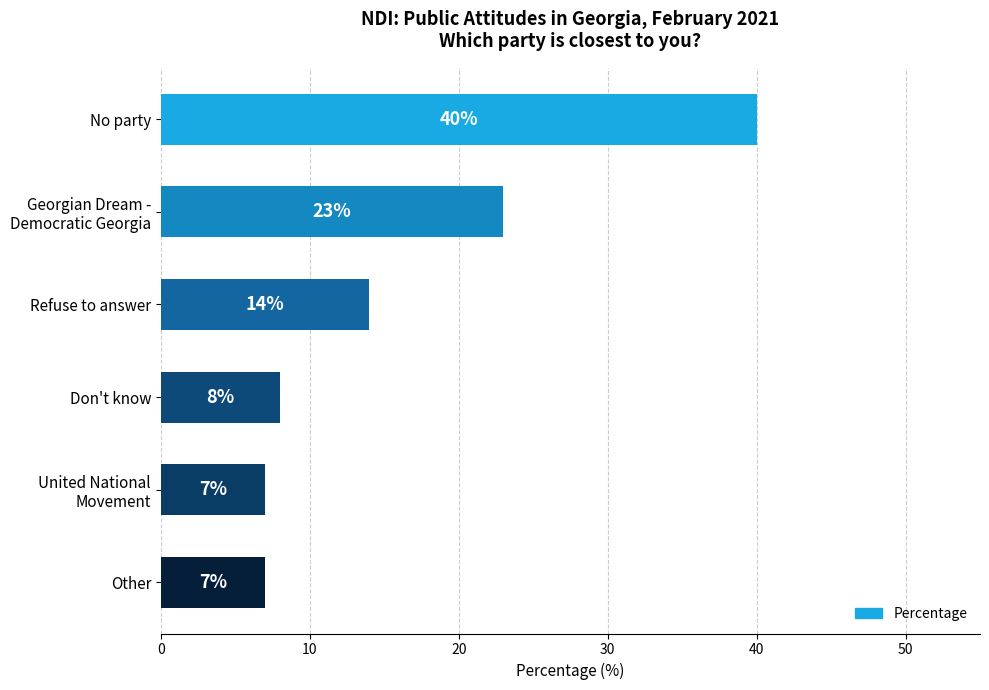

What is the difference between the maximum and minimum values?

33